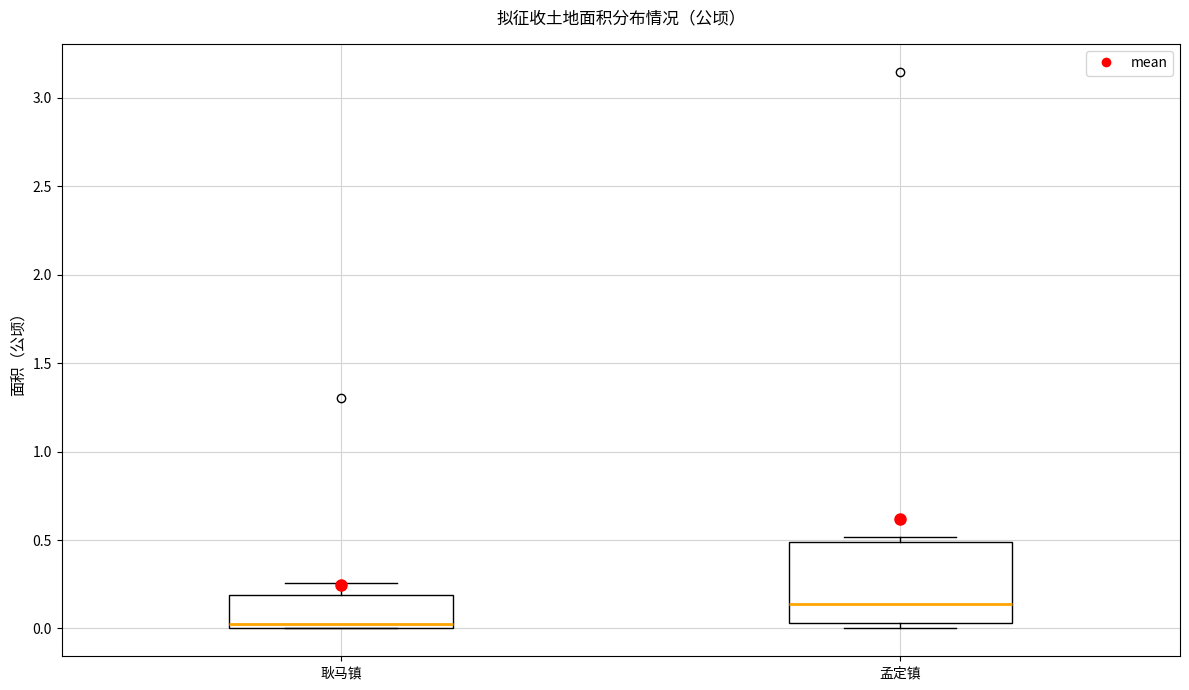

Reading left to right, transcribe this box plot: for each box, give where its median line is, the range the box spans, and where its two whiskers end, as read against the y-axis. The values are not printed on the chart, so give them approximately, as read against the axis.

耿马镇: median 0.00 (just above the box's lower edge), box 0.00 to 0.20, whiskers 0.00 to 0.25
孟定镇: median 0.15, box 0.05 to 0.50, whiskers 0.00 to 0.50 (just above the box's upper edge)